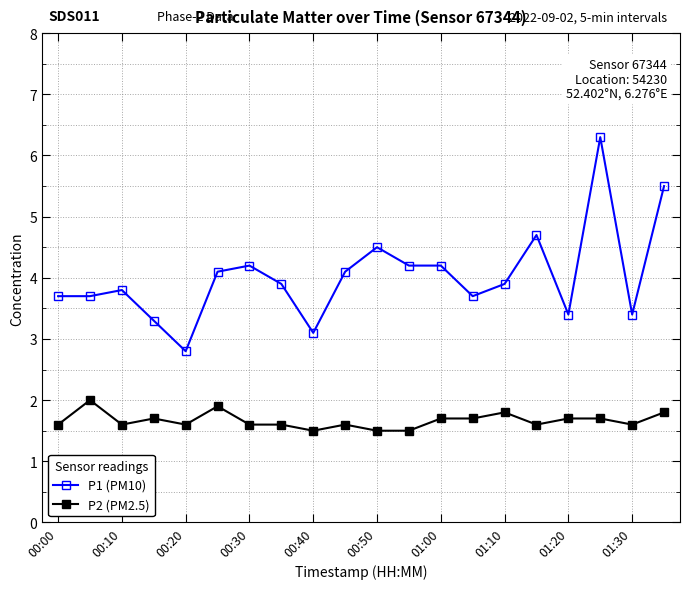

What is the value of the P1 (PM10) point at the 3rd from the left?

3.8